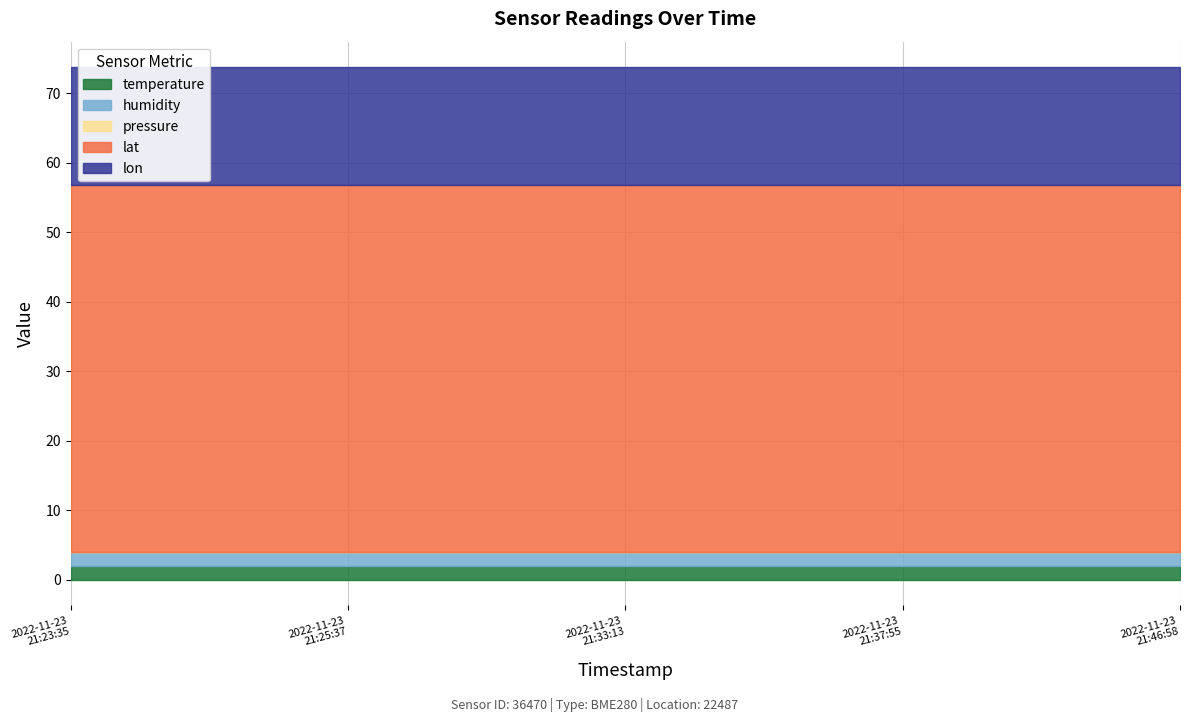

How many lines are shown in the chart?

5